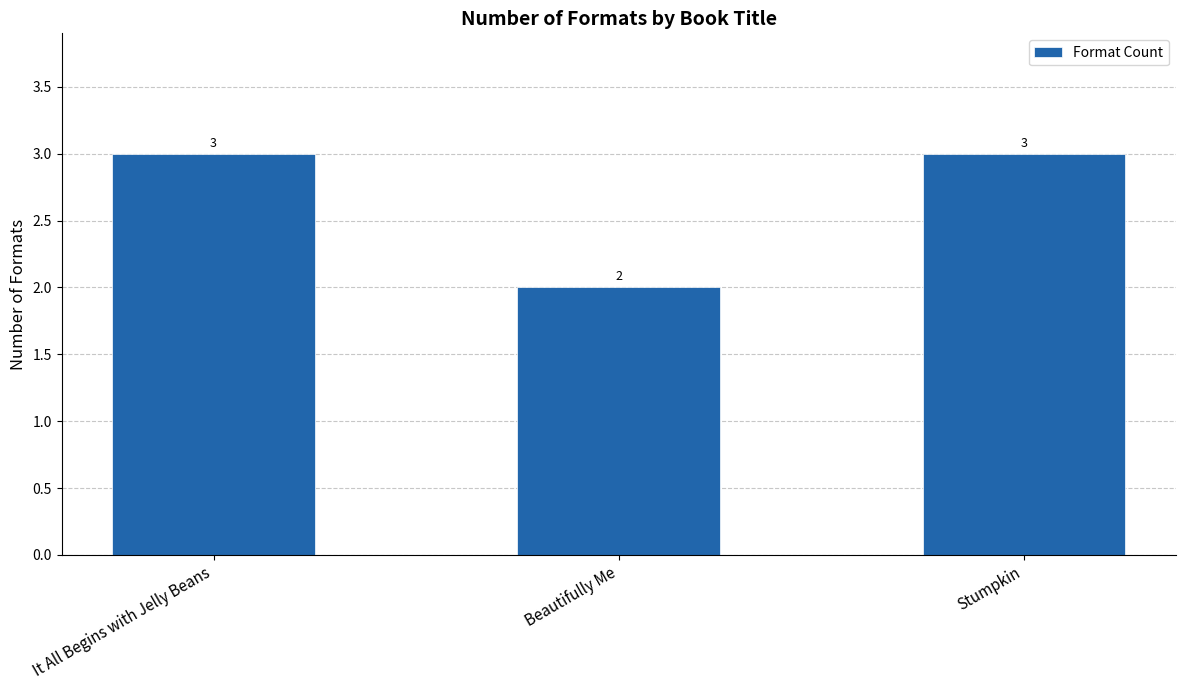

What is the change in value from Beautifully Me to Stumpkin?

+1